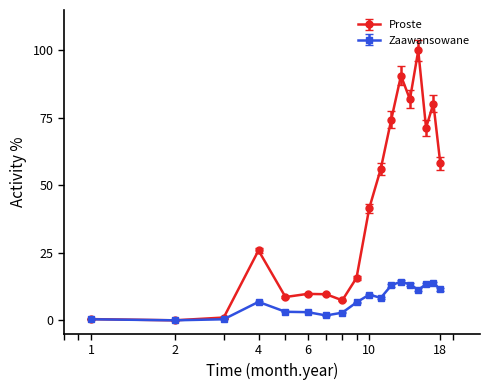

Rank the series by their average value, from lowest to highest.

Zaawansowane, Proste